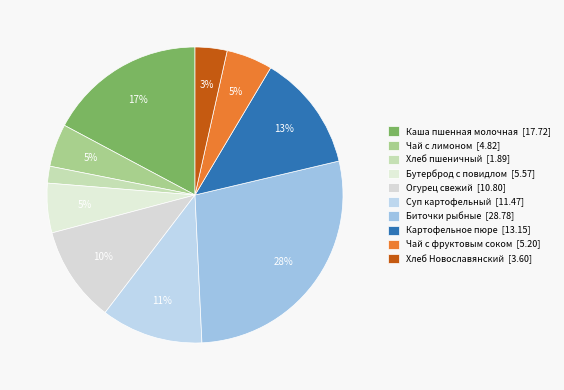

Does any single category account for the majority?

No